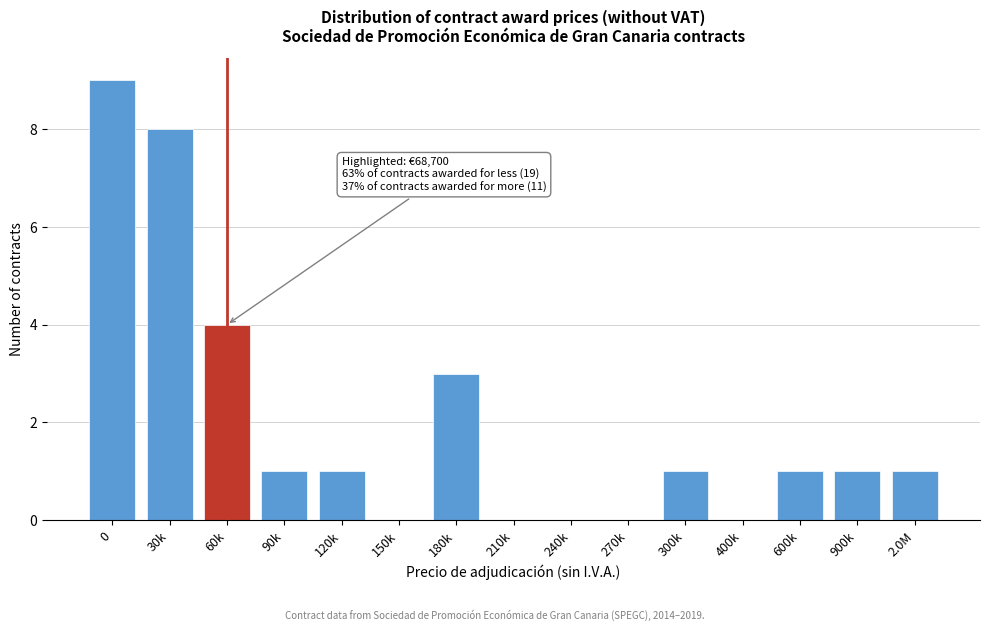

Reading left to right, what are all the values shown in this chart?

0=9	30k=8	60k=4	90k=1	120k=1	150k=0	180k=3	210k=0	240k=0	270k=0	300k=1	400k=0	600k=1	900k=1	2.0M=1